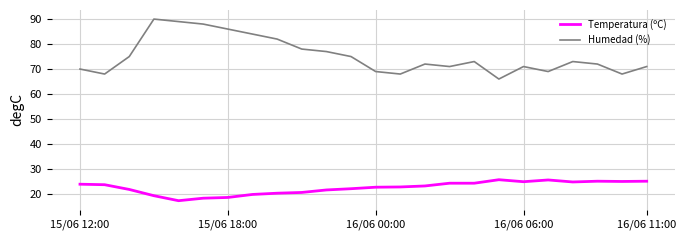

Which series has the largest range (max minus min)?

Humedad (%)